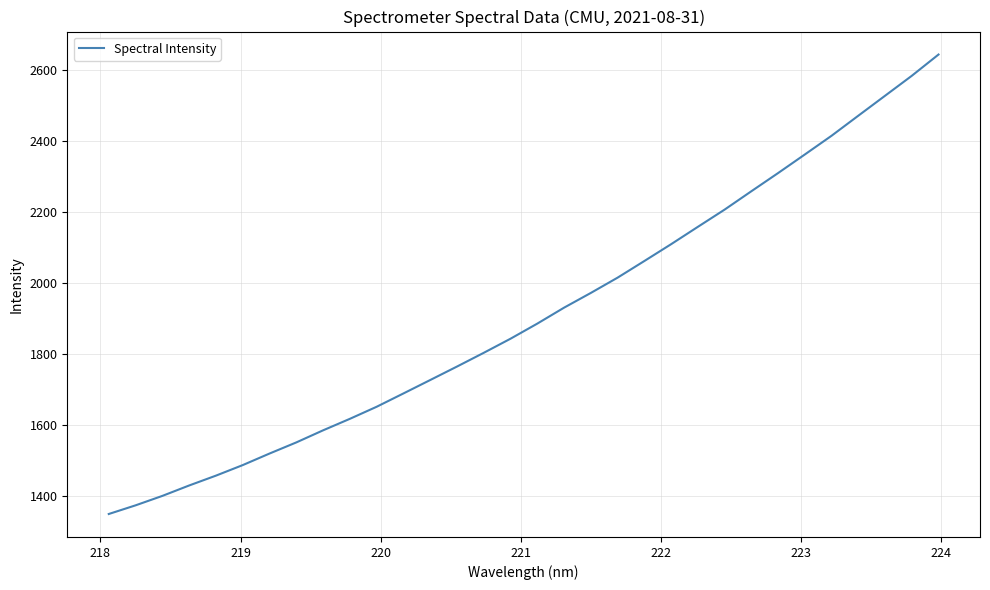

What is the minimum value shown in the chart?

1350.6